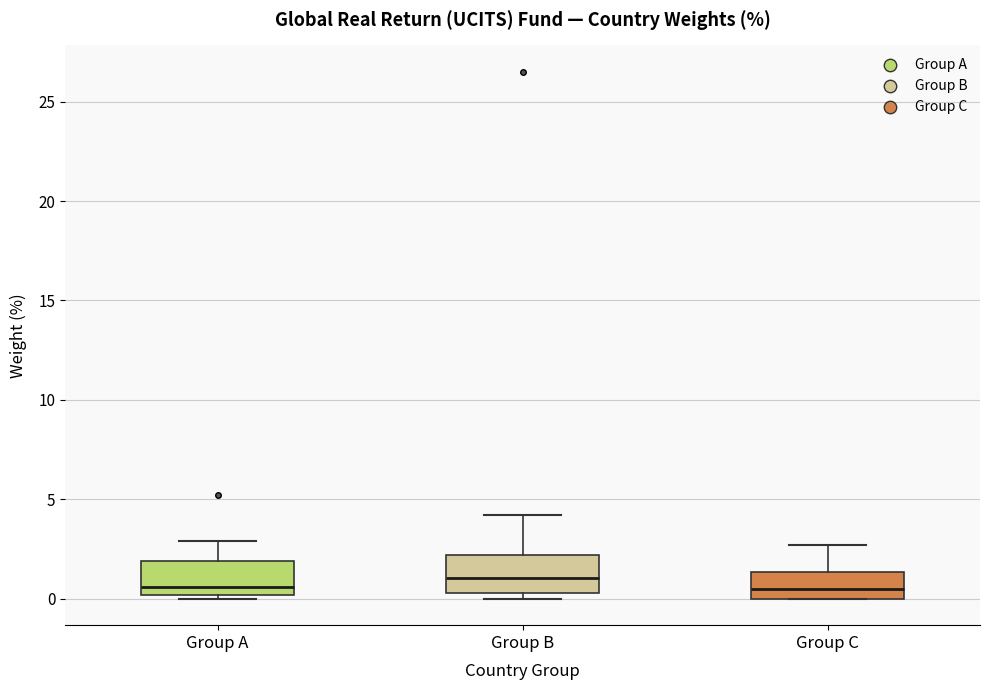

Where does the upper whisker of the box for Group C end on the y-axis? The values are not printed on the chart, so give them approximately, as read against the axis.

2.5